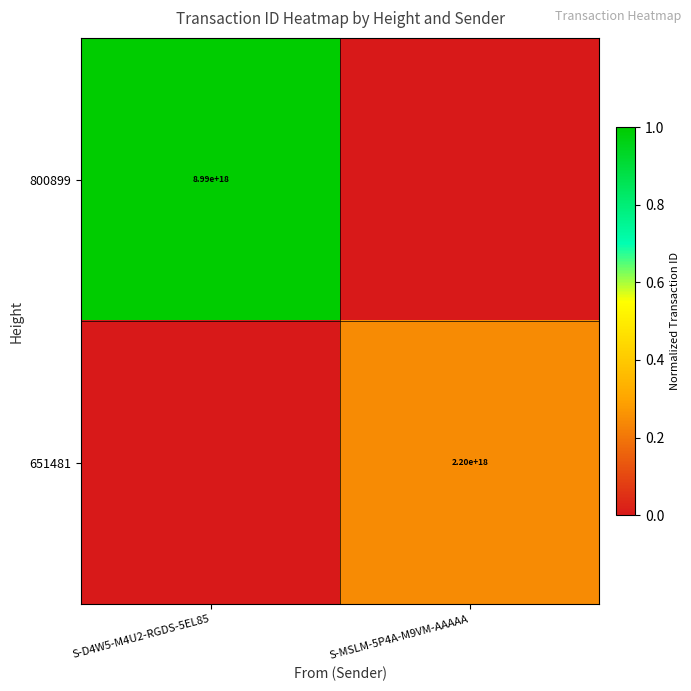

True or false: 800899 has a value of 8990000000000000000 at S-D4W5-M4U2-RGDS-5EL85.

True